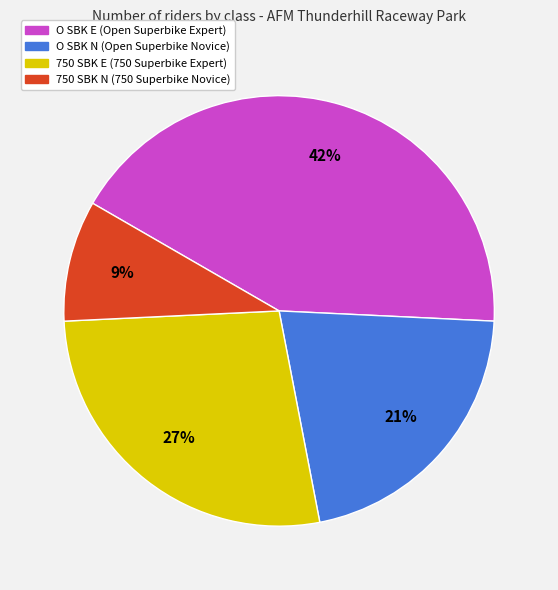

Is it true that 750 SBK E is 27% of the pie?

True